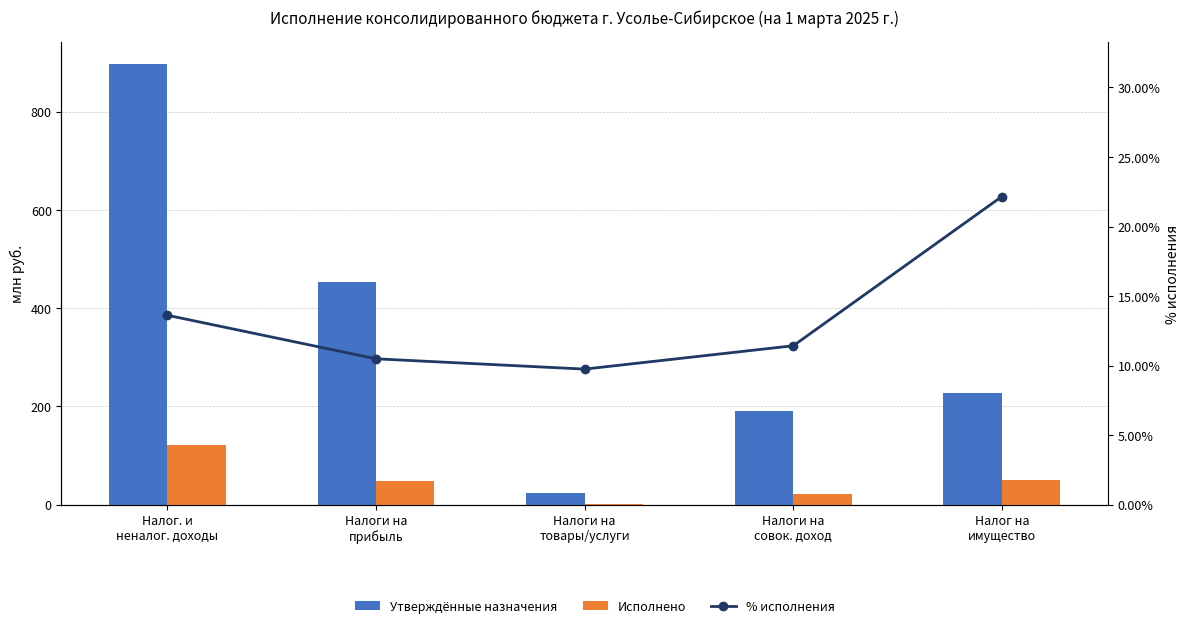

What is the difference between the maximum and second lowest values in the Утверждённые назначения series?

704.7